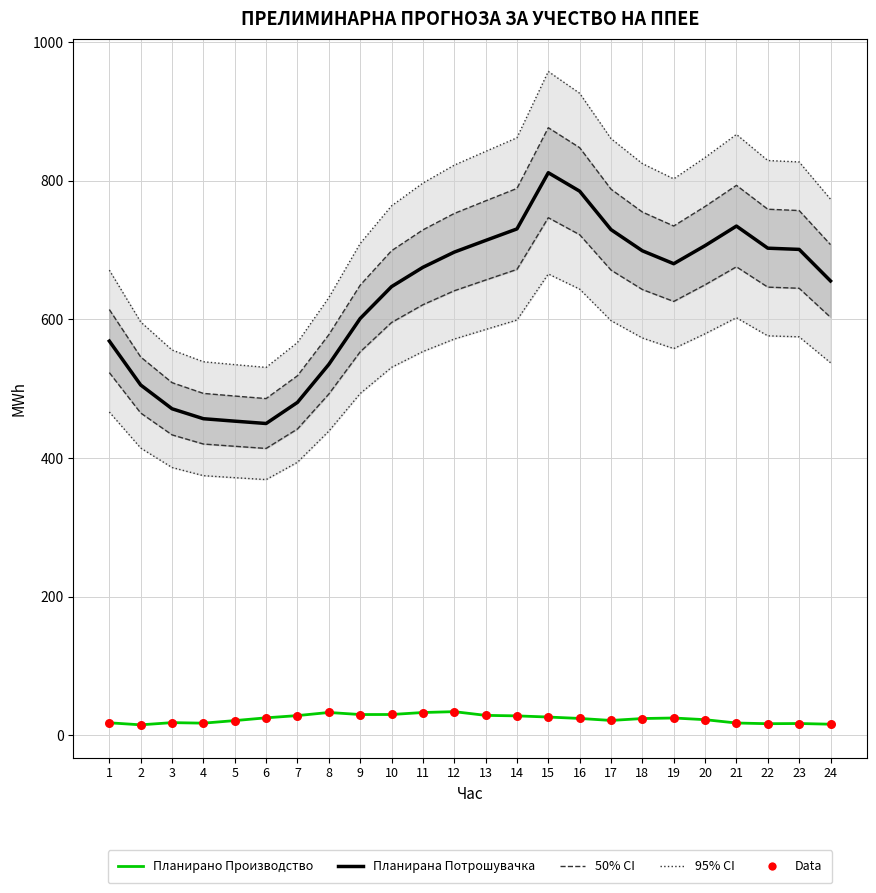

Which series reaches the minimum Y coordinate?

Планирано Производство од ППЕЕ